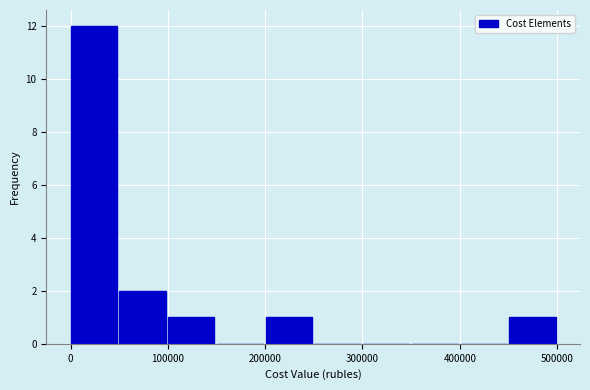

Reading left to right, list every bar in this chart as the range it spans on the x-axis followed by its height. Neither the bar edges nor the heights are printed on the chart, so give them approximately, as read against the axes.

0 to 50000: 12
50000 to 100000: 2
100000 to 150000: 1
150000 to 200000: 0
200000 to 250000: 1
250000 to 300000: 0
300000 to 350000: 0
350000 to 400000: 0
400000 to 450000: 0
450000 to 500000: 1